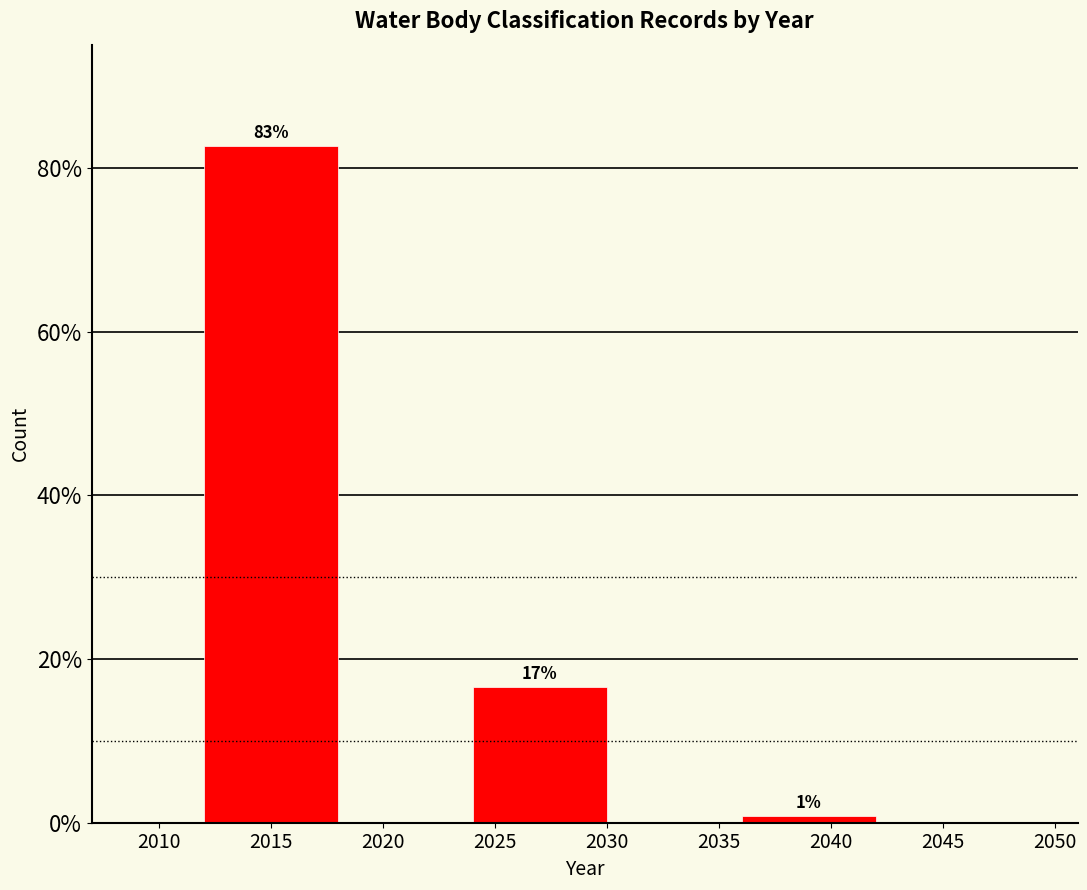

How many bars are there in total?

3